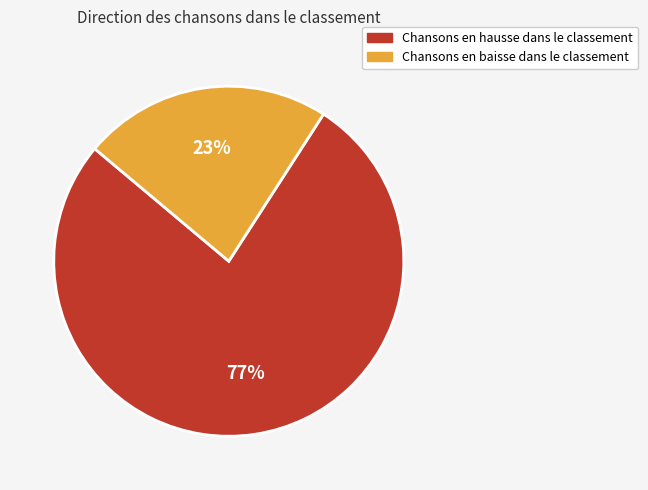

How many slices are in this pie chart?

2